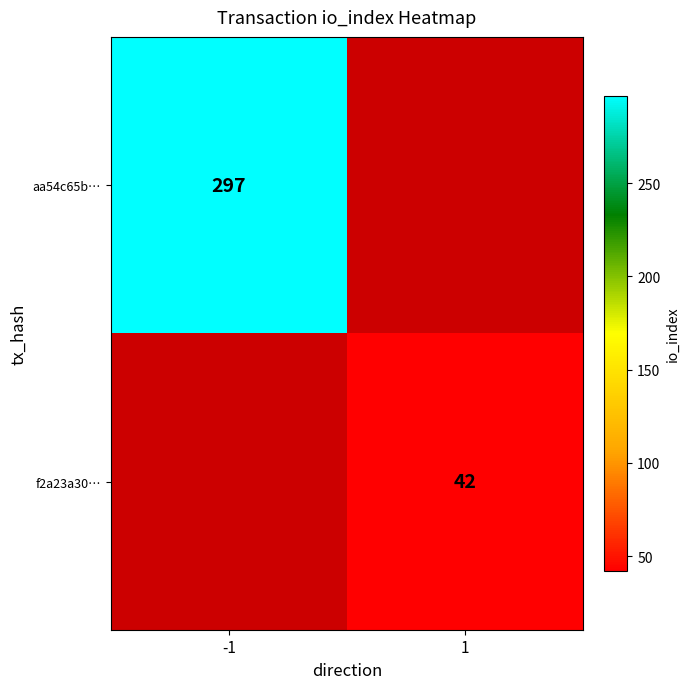

True or false: f2a23a30… has a value of 14 at 1.

False